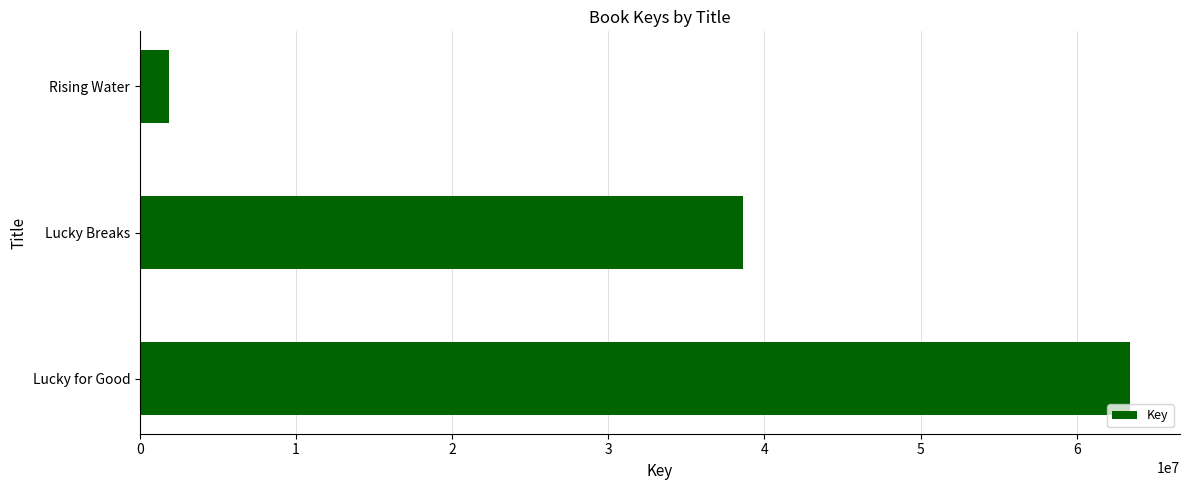

What is the minimum value shown in the chart?

1882672